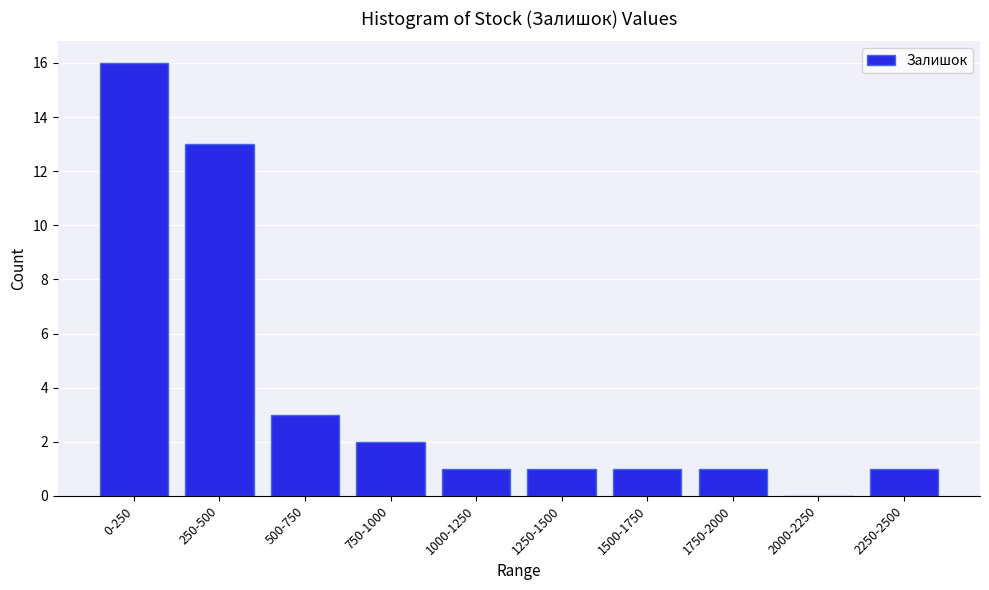

Reading left to right, extract all data points from this chart.

0-250=16	250-500=13	500-750=3	750-1000=2	1000-1250=1	1250-1500=1	1500-1750=1	1750-2000=1	2000-2250=0	2250-2500=1